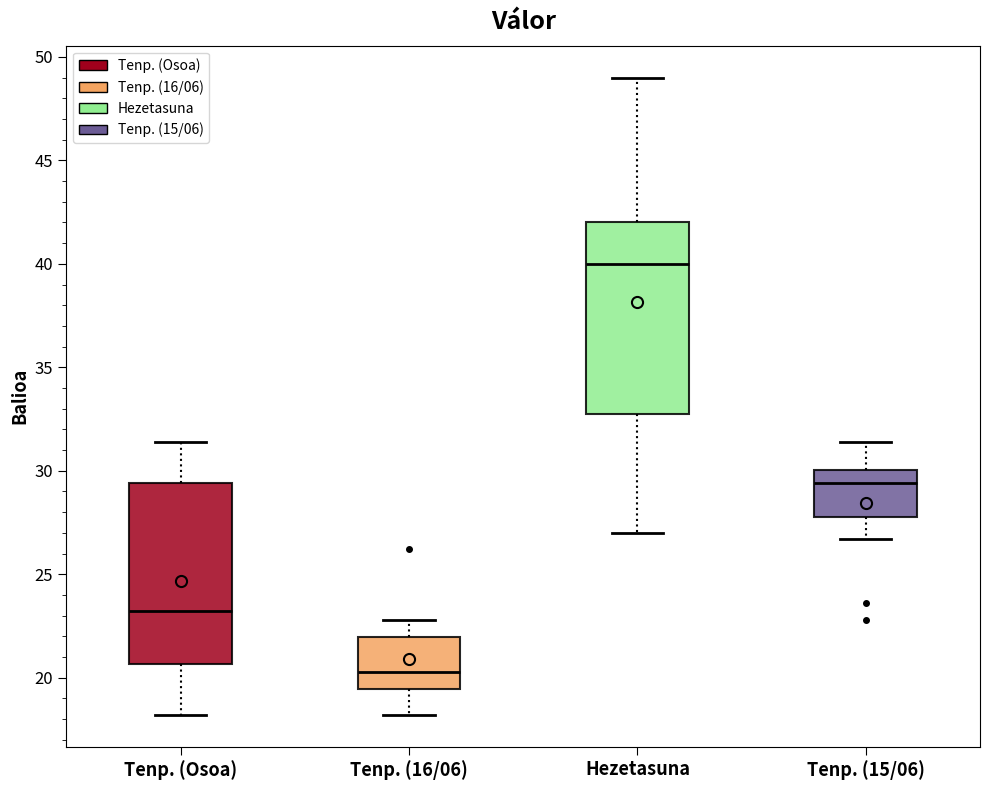

Where does the median line of the box for Hezetasuna sit on the y-axis? The values are not printed on the chart, so give them approximately, as read against the axis.

40.0